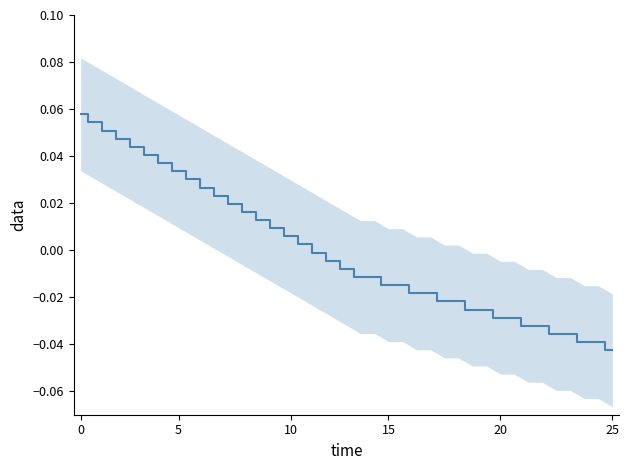

True or false: there are more than 0 points higher than both neighbors.

False